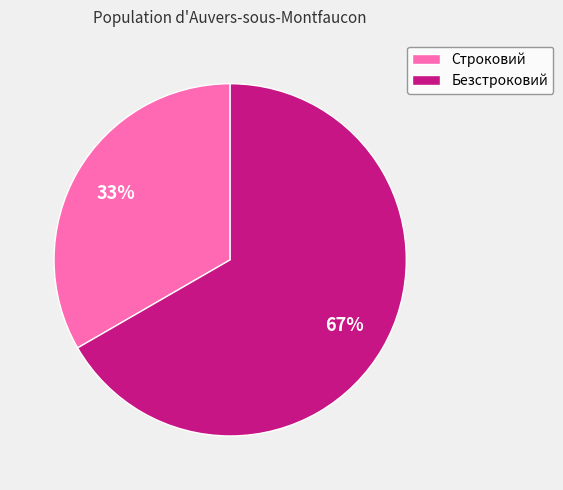

Do Строковий and Безстроковий together represent more than half of the pie?

Yes